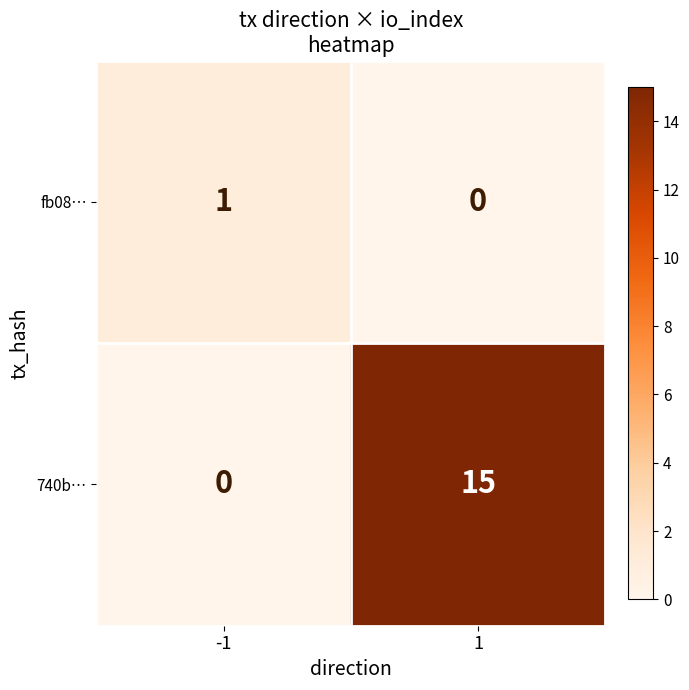

Which series has the widest spread of values?

740b…